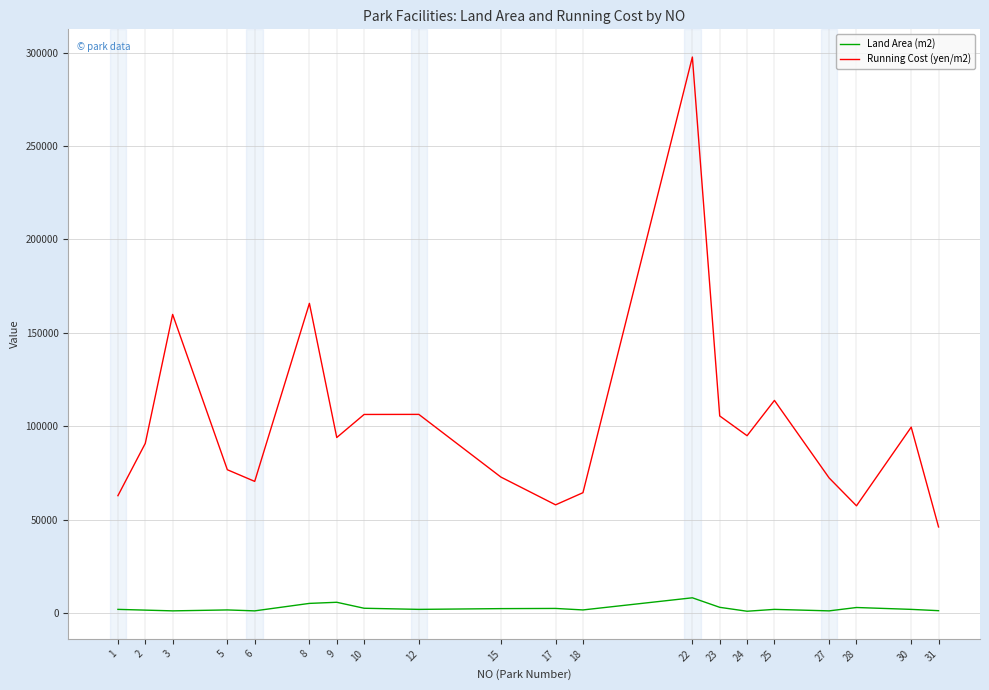

What is the lowest value of the Running Cost (yen/m2) series?

46126.9